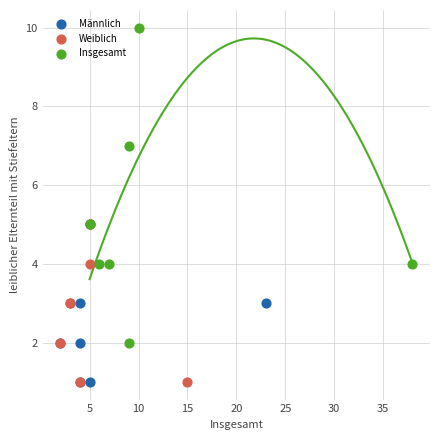

Which series has the widest spread of Y values?

Insgesamt